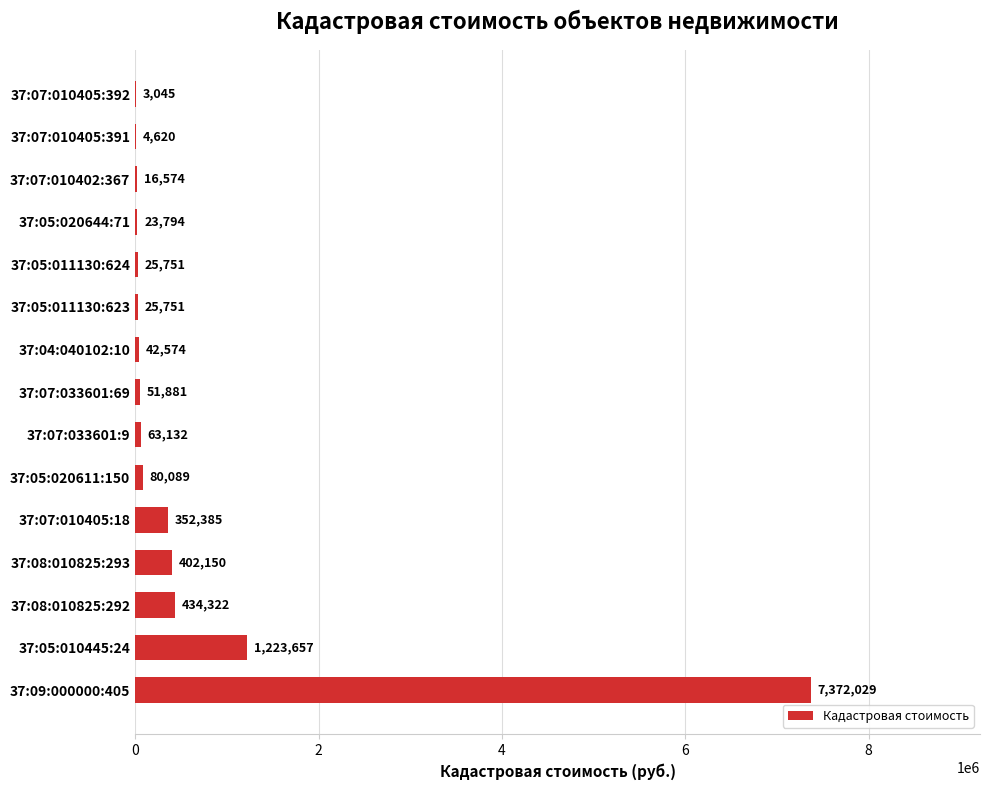

The value at 37:05:020611:150 is 80088.8. True or false?

True